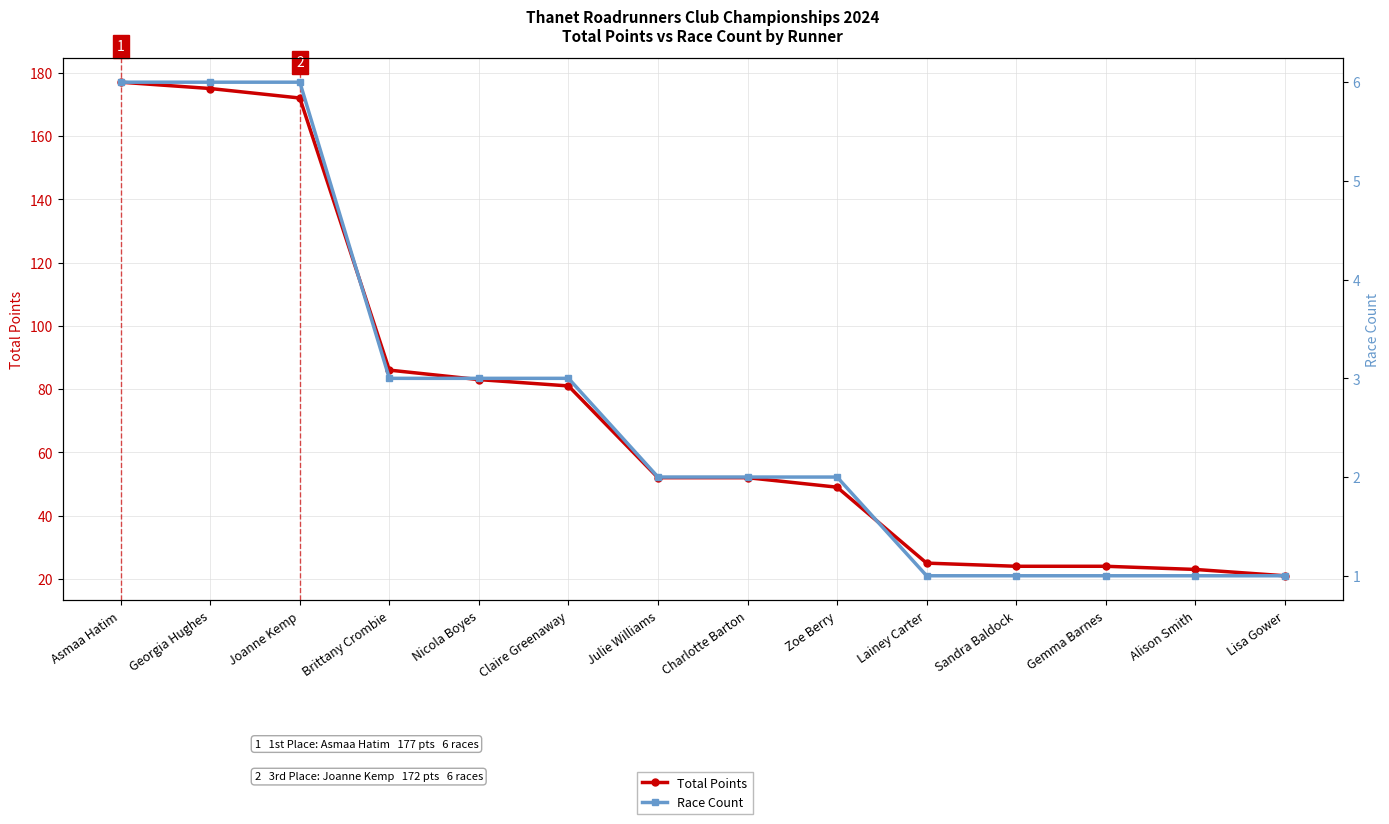

What is the label of the 5th point from the right?

Lainey Carter